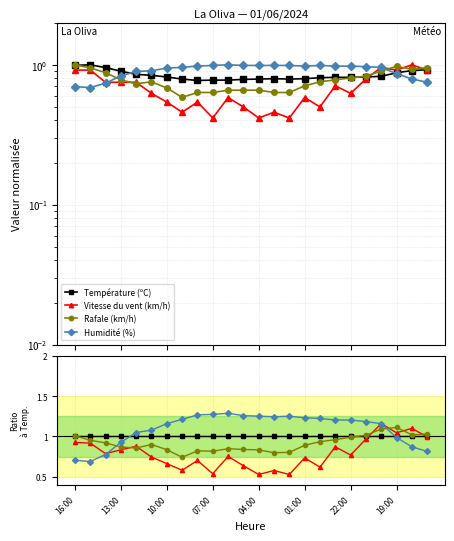

Which series ends up on top after the final intersection of Rafale (km/h) and Humidité (%)?

Rafale (km/h)